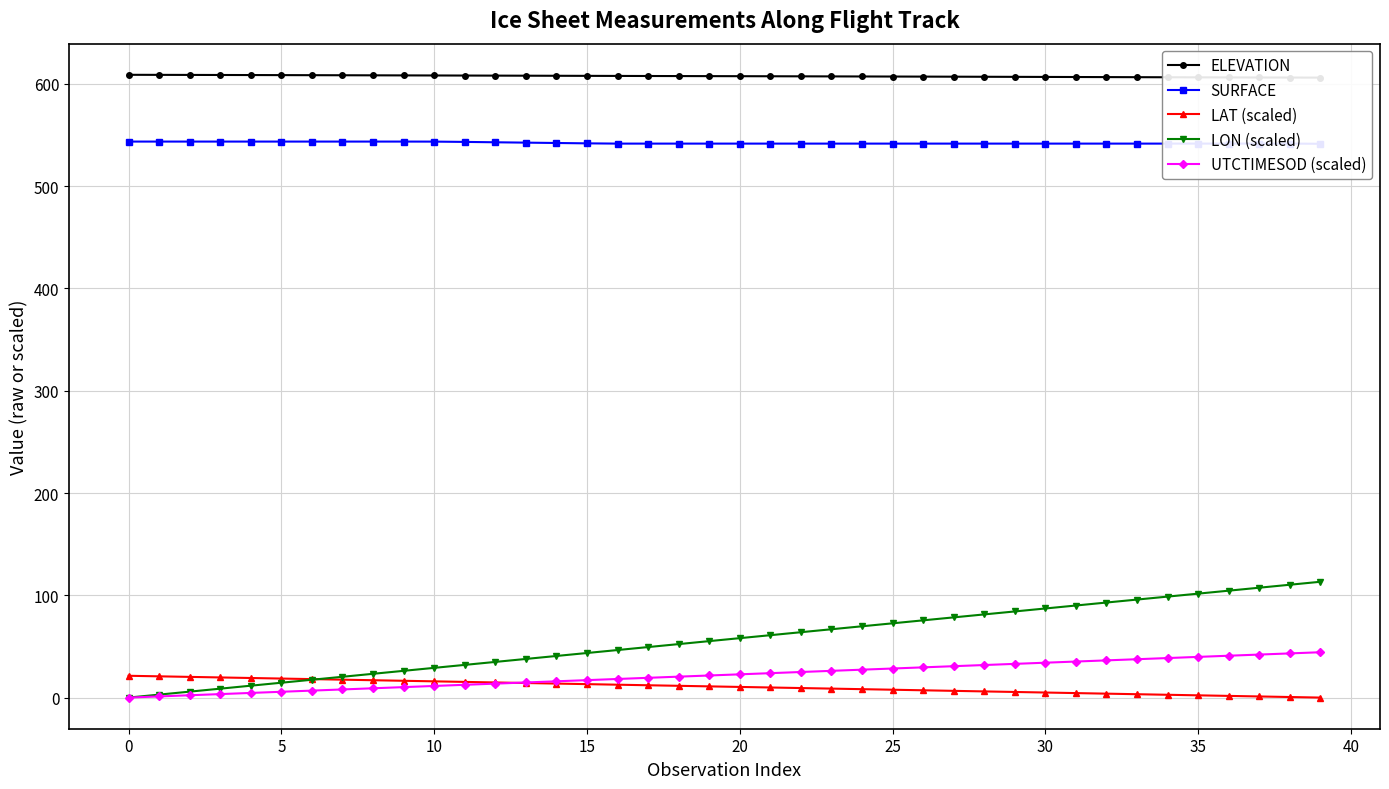

List the series in order of their peak value, highest first.

ELEVATION, SURFACE, LON (scaled), UTCTIMESOD (scaled), LAT (scaled)